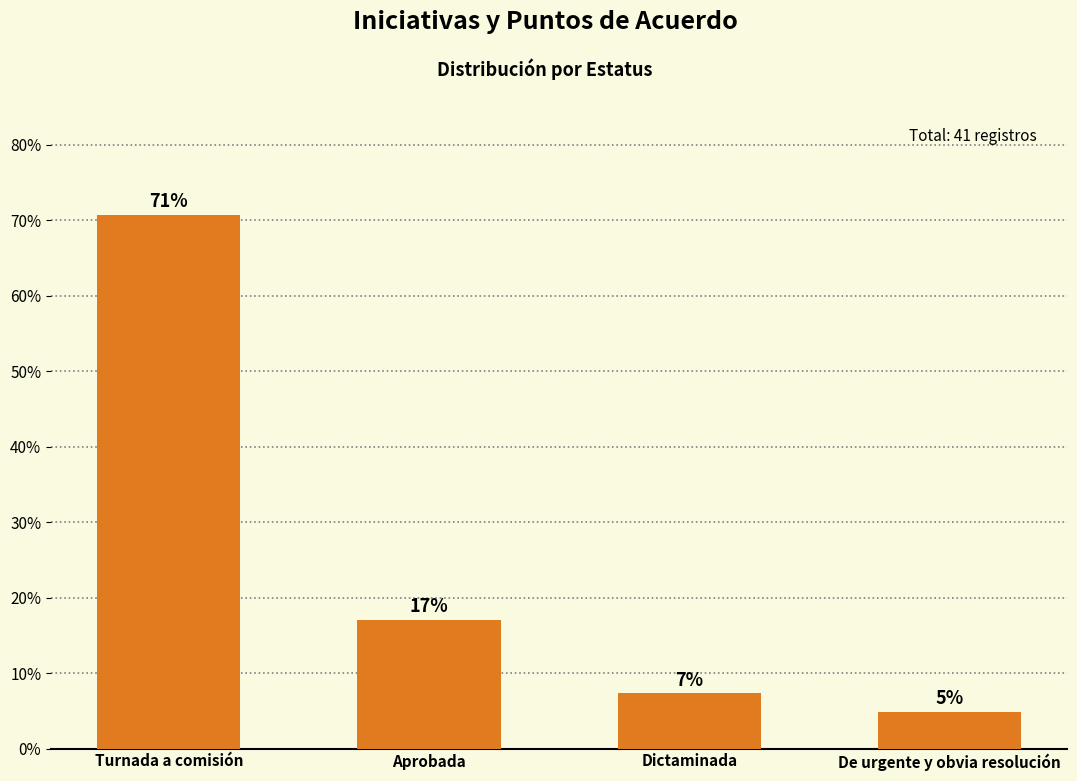

At which category does the chart reach its minimum across all series?

De urgente y obvia resolución